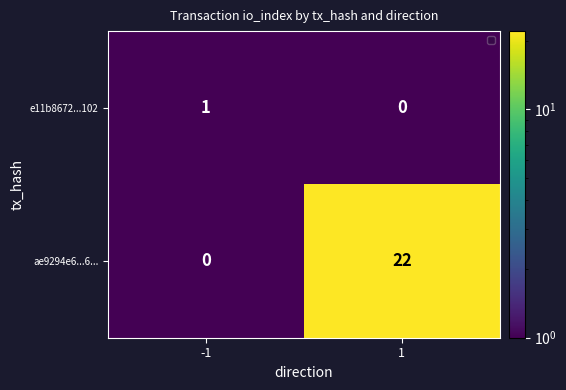

Which series has the largest range (max minus min)?

ae9294e6...6...